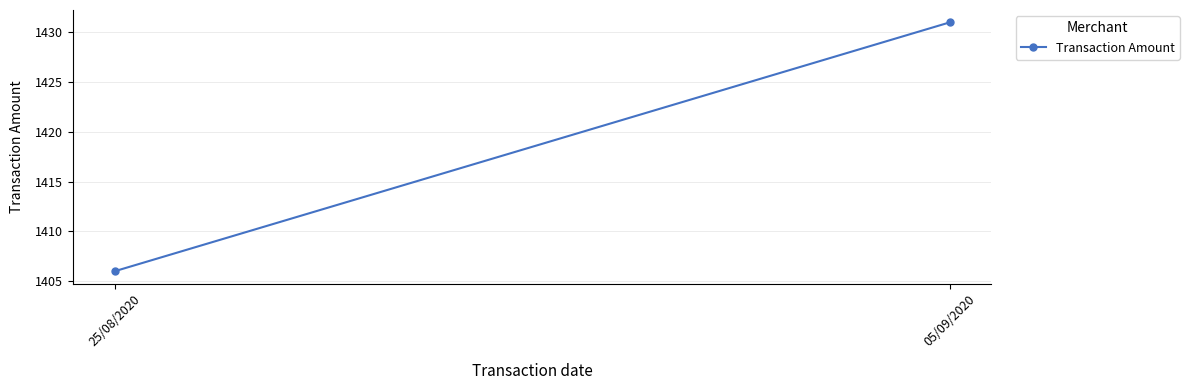

The value at 25/08/2020 is 2196. True or false?

False